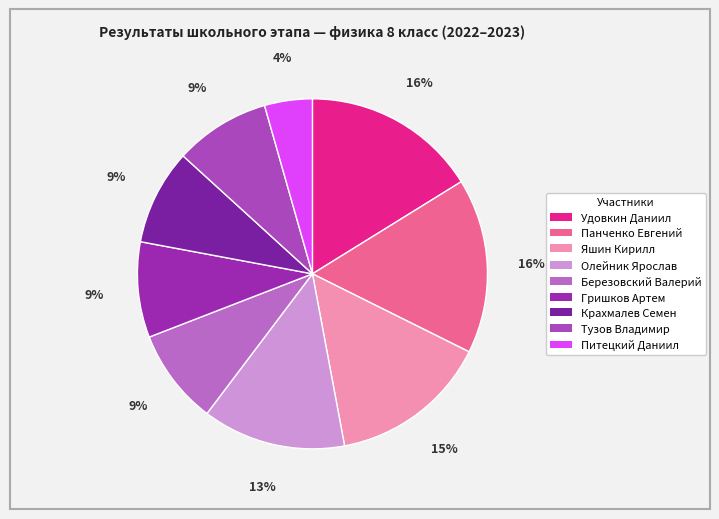

What portion of the pie excludes Олейник Ярослав?

86.8%